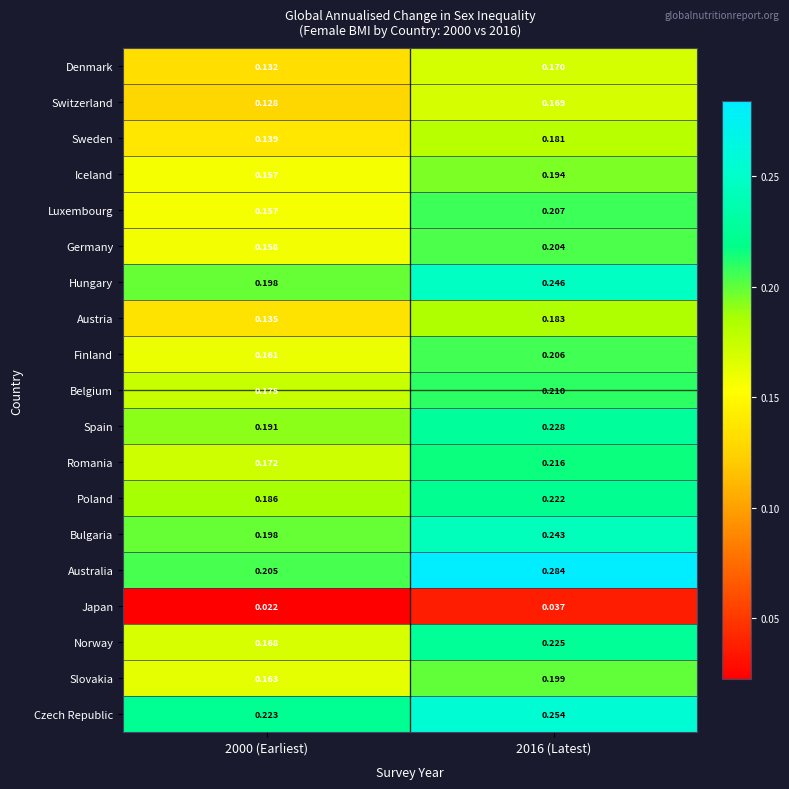

Between 2000 (Earliest) and 2016 (Latest), which series saw the biggest shift?

Australia